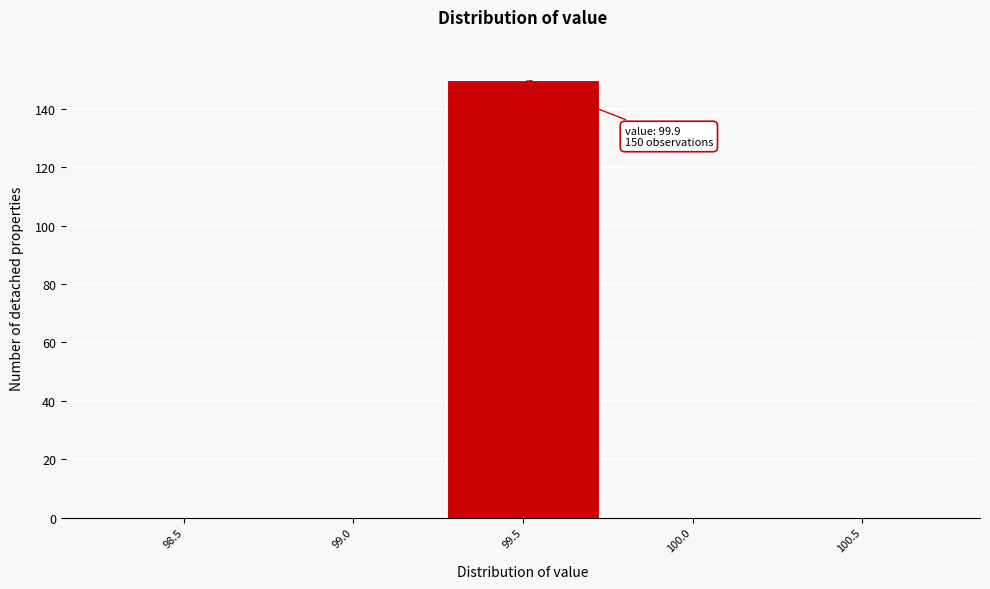

Reading right to left, transcribe all the data shown in this chart.

100.5=0	100.0=0	99.5=150	99.0=0	98.5=0